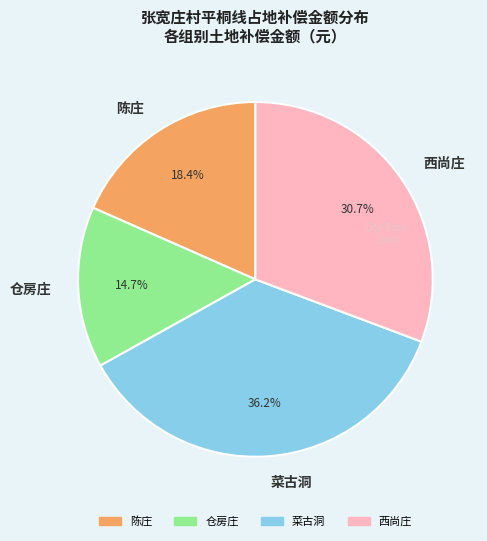

How many slices are in this pie chart?

4